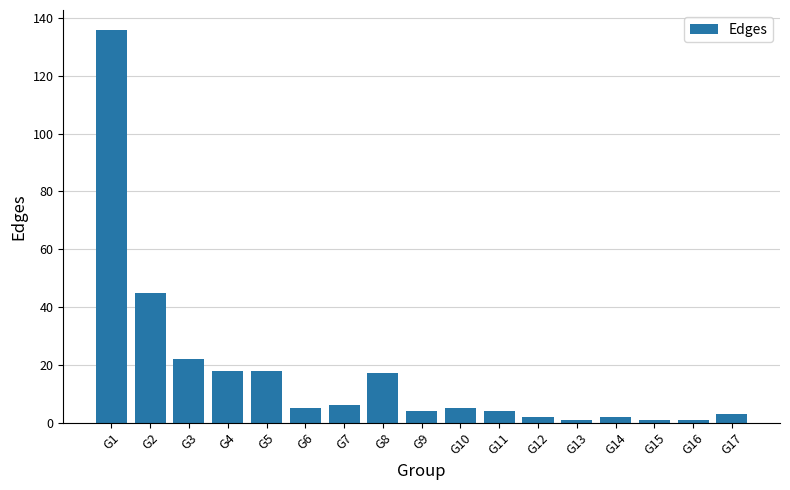

What is the difference between the maximum and second lowest values?

135